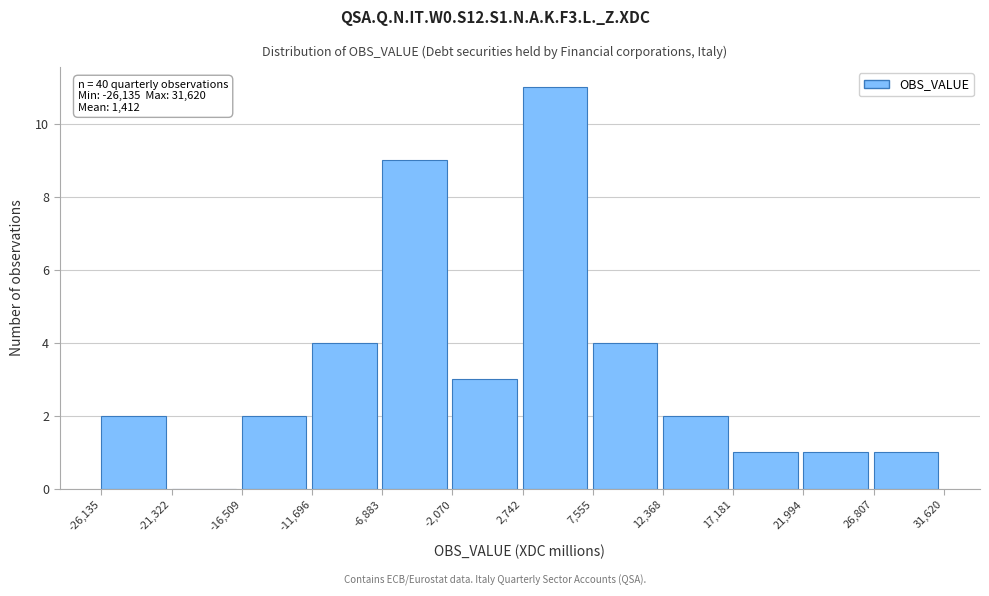

Which range on the x-axis has the tallest bar?

2,742 to 7,555